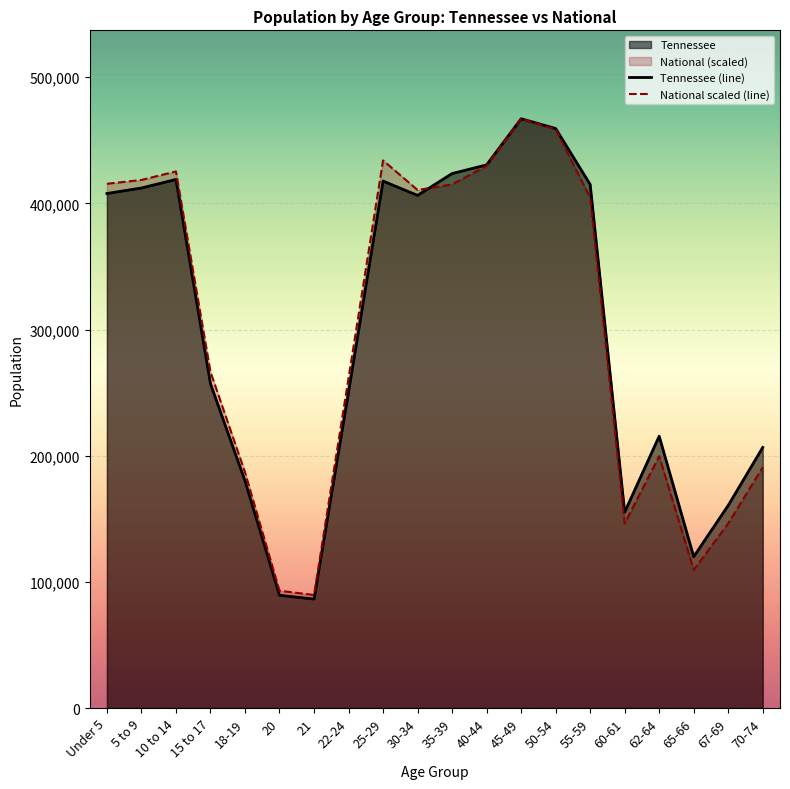

List the labels in order of National value, smallest first.

21, 20, 65-66, 60-61, 67-69, 18-19, 70-74, 62-64, 22-24, 15 to 17, 55-59, 30-34, 35-39, Under 5, 5 to 9, 10 to 14, 40-44, 25-29, 50-54, 45-49